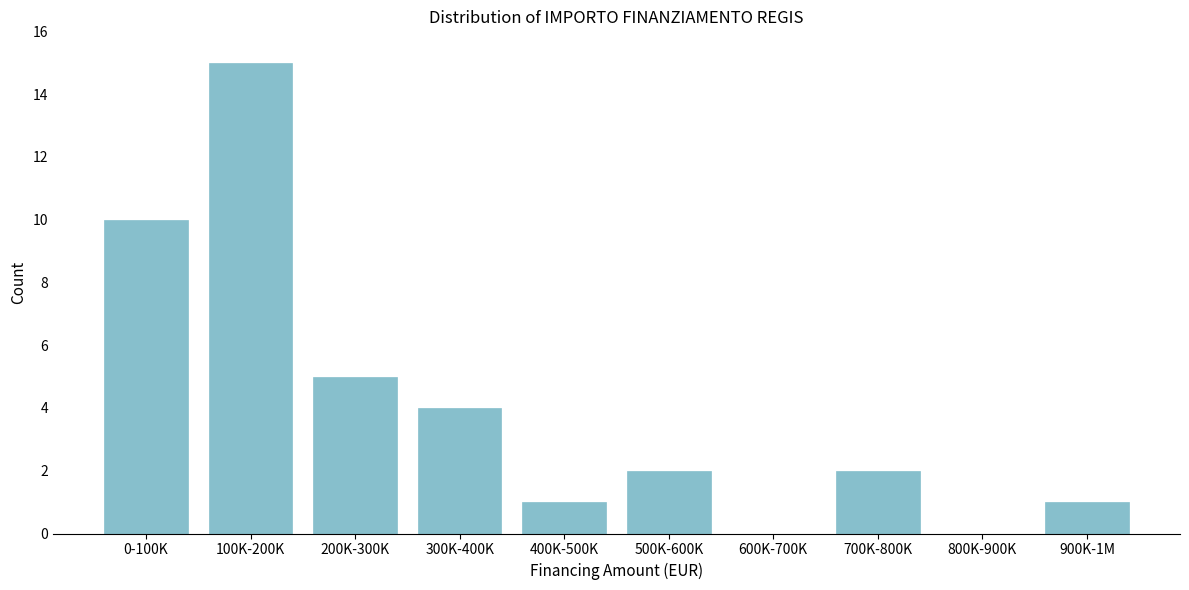

Reading left to right, what are all the values shown in this chart?

0-100K=10	100K-200K=15	200K-300K=5	300K-400K=4	400K-500K=1	500K-600K=2	600K-700K=0	700K-800K=2	800K-900K=0	900K-1M=1